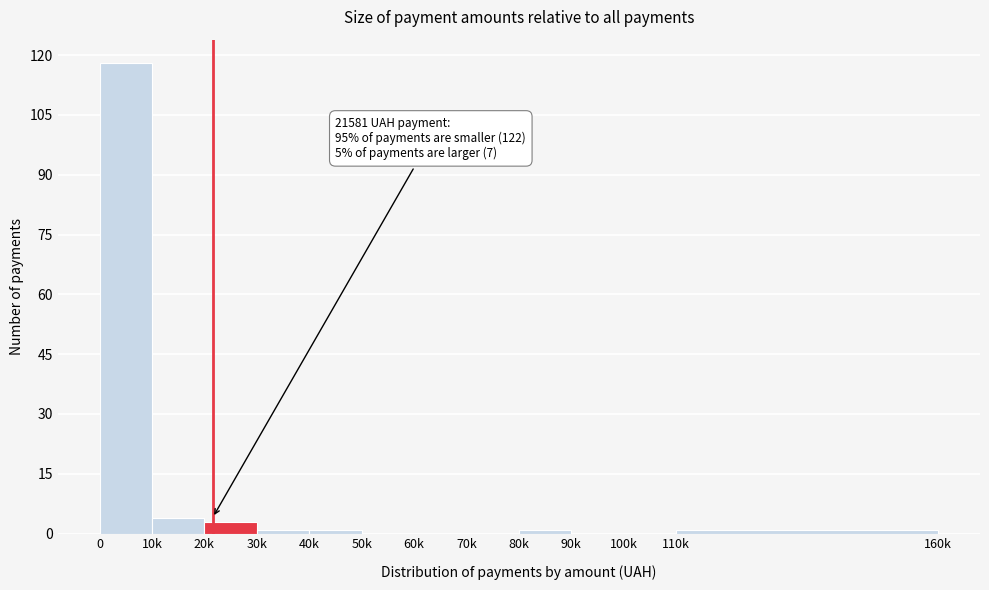

Reading left to right, transcribe all the data shown in this chart.

0=118	10k=4	20k=3	30k=1	40k=1	50k=0	60k=0	70k=0	80k=1	90k=0	100k=0	110k=1